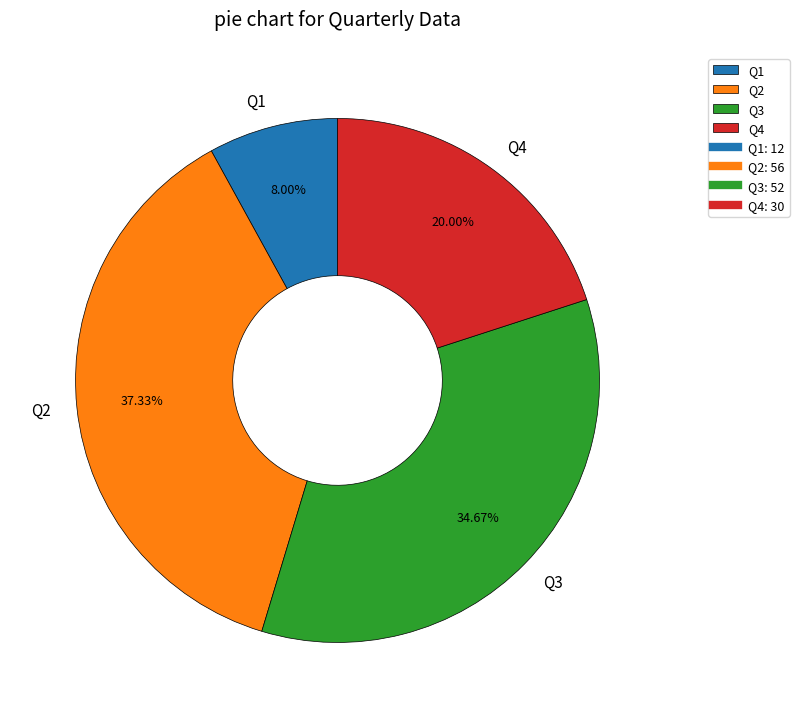

How many slices are in this pie chart?

4